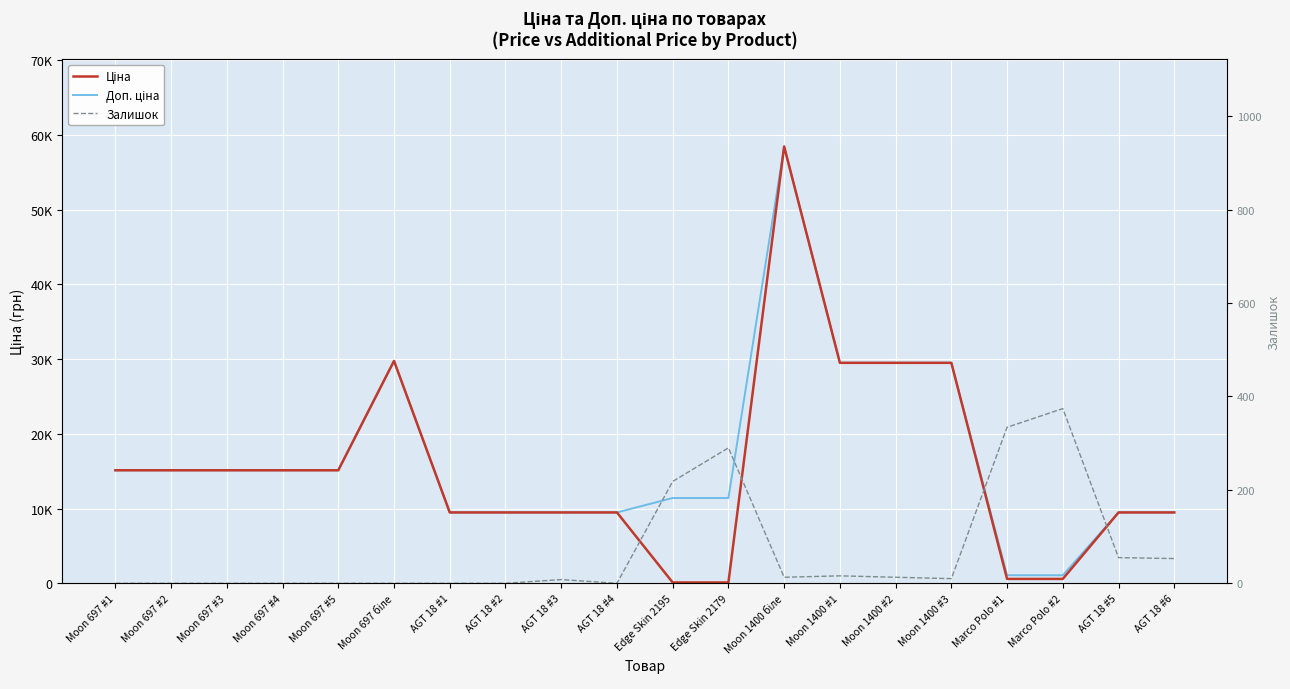

At how many categories does at least one series exceed 55214?

1